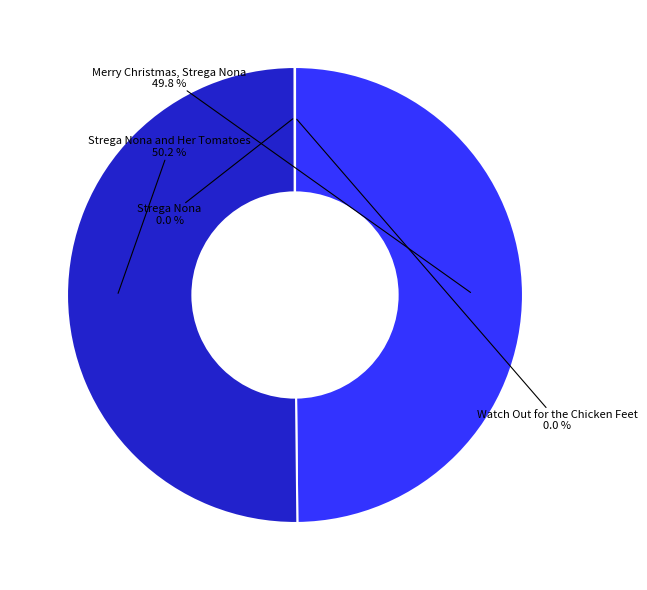

Rank the categories by value from highest to lowest.

Strega Nona and Her Tomatoes, Merry Christmas, Strega Nona, Watch Out for the Chicken Feet, Strega Nona